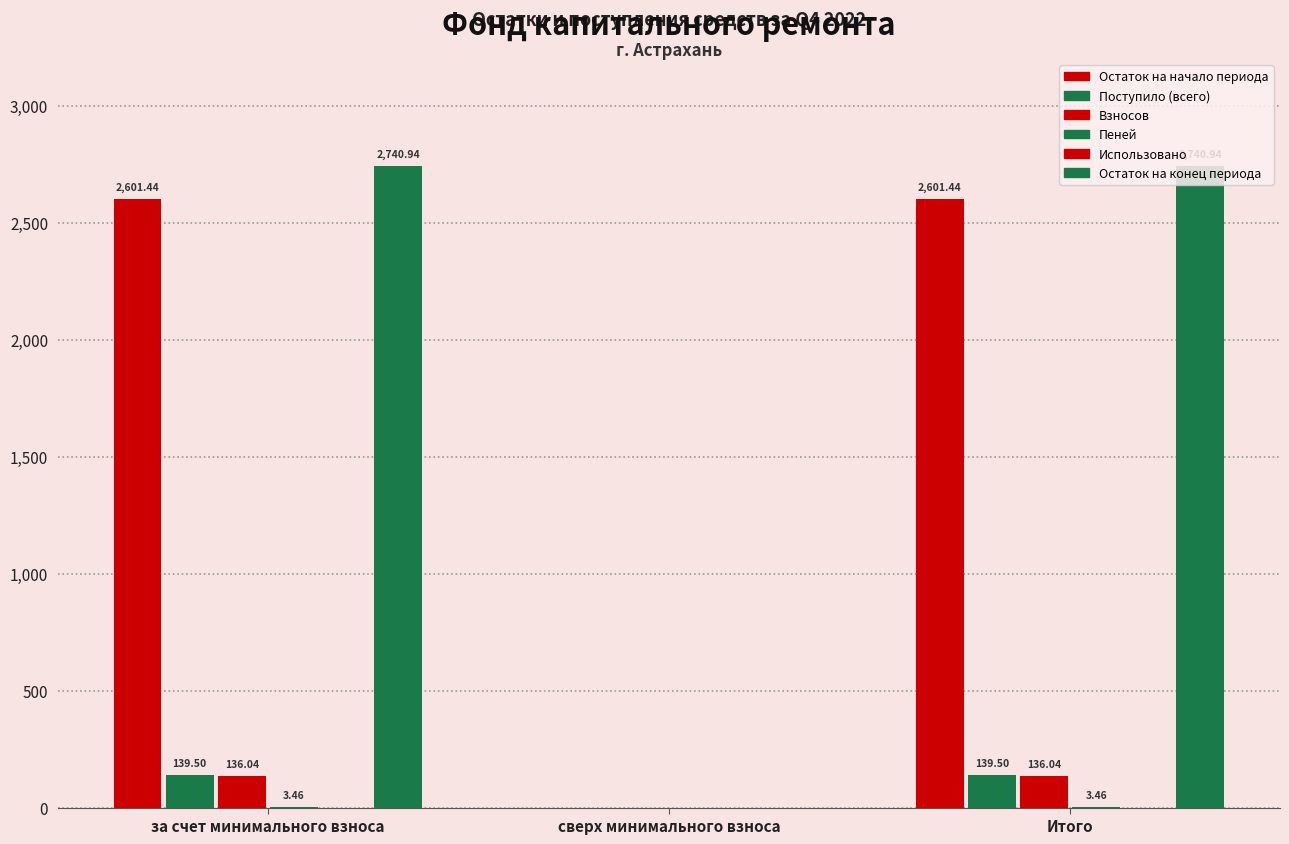

List the series in order of their peak value, highest first.

Остаток на конец периода, Остаток на начало периода, Поступило (всего), Взносов, Пеней, Использовано